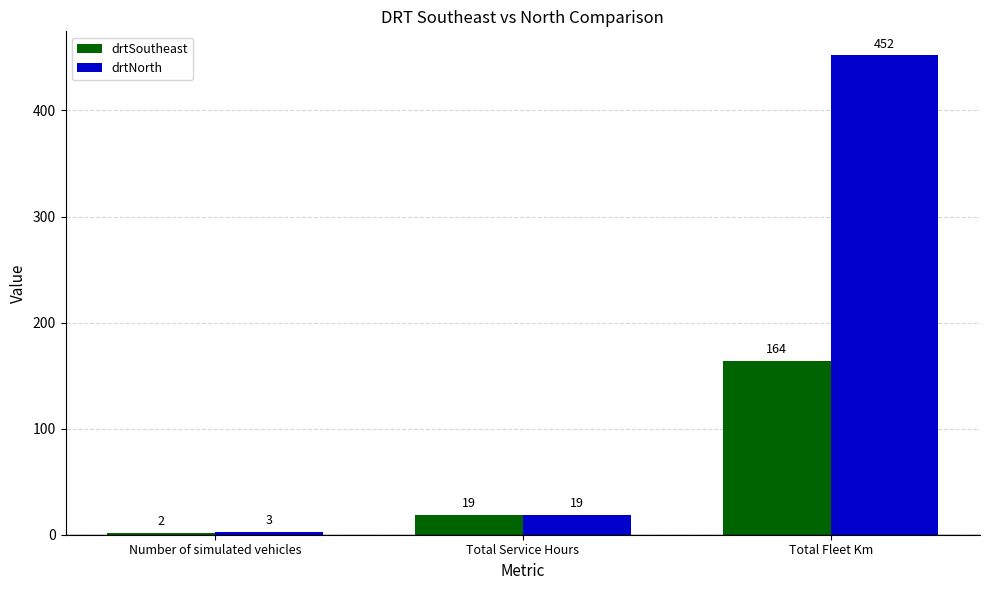

Which series changed the most between Total Service Hours and Total Fleet Km?

drtNorth